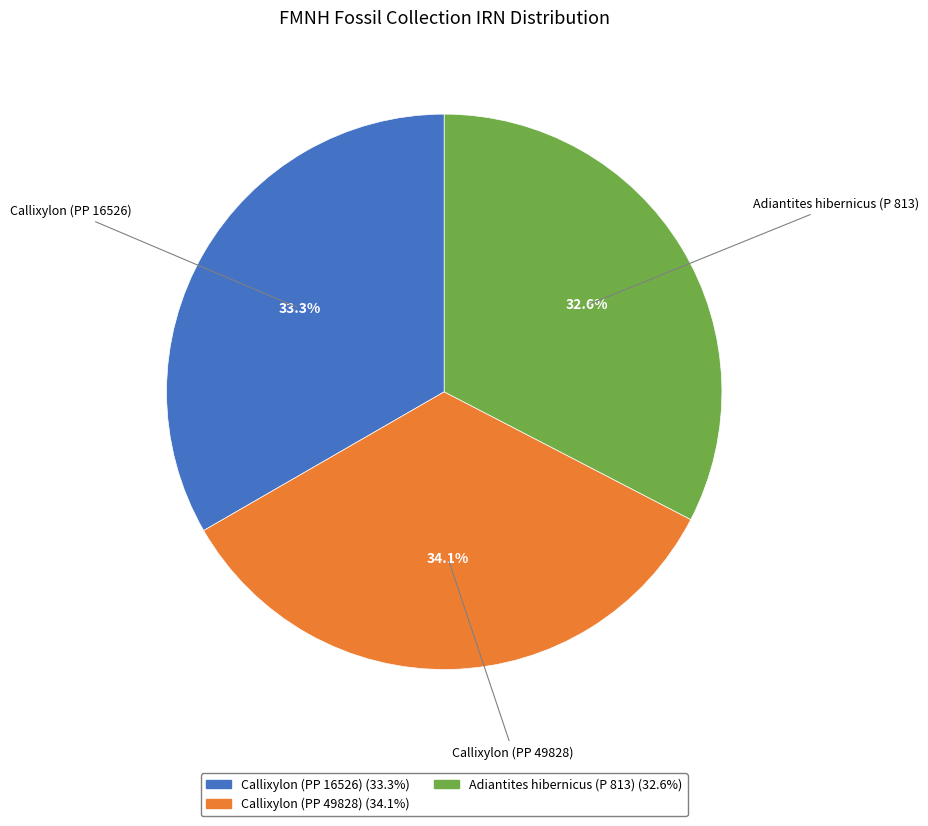

How many segments does this pie chart have?

3